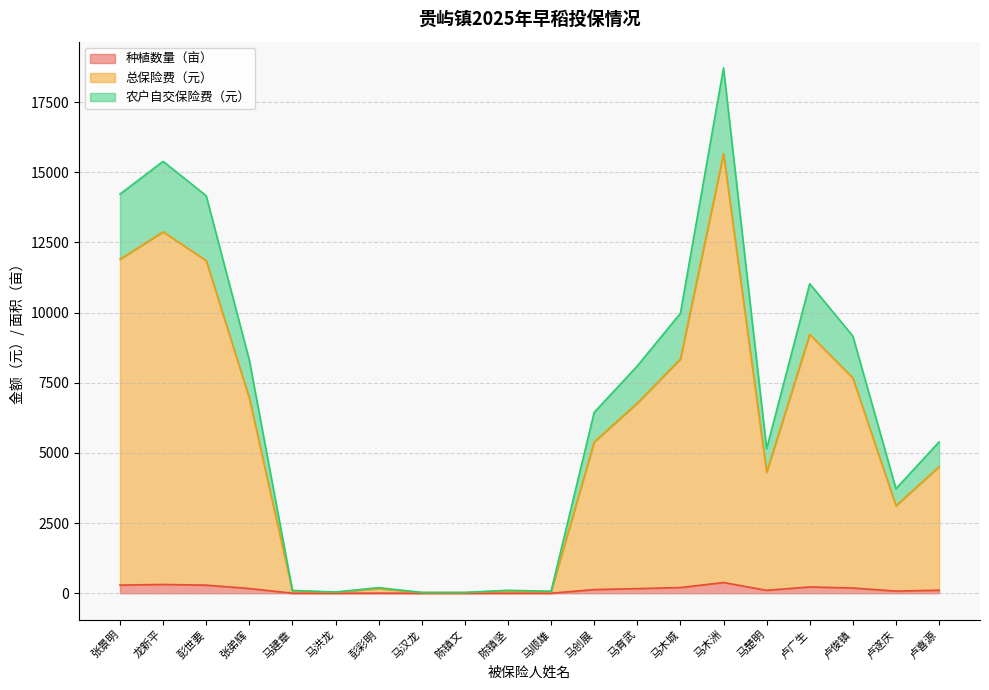

True or false: 农户自交保险费（元） and 种植数量（亩） intersect in this chart.

False